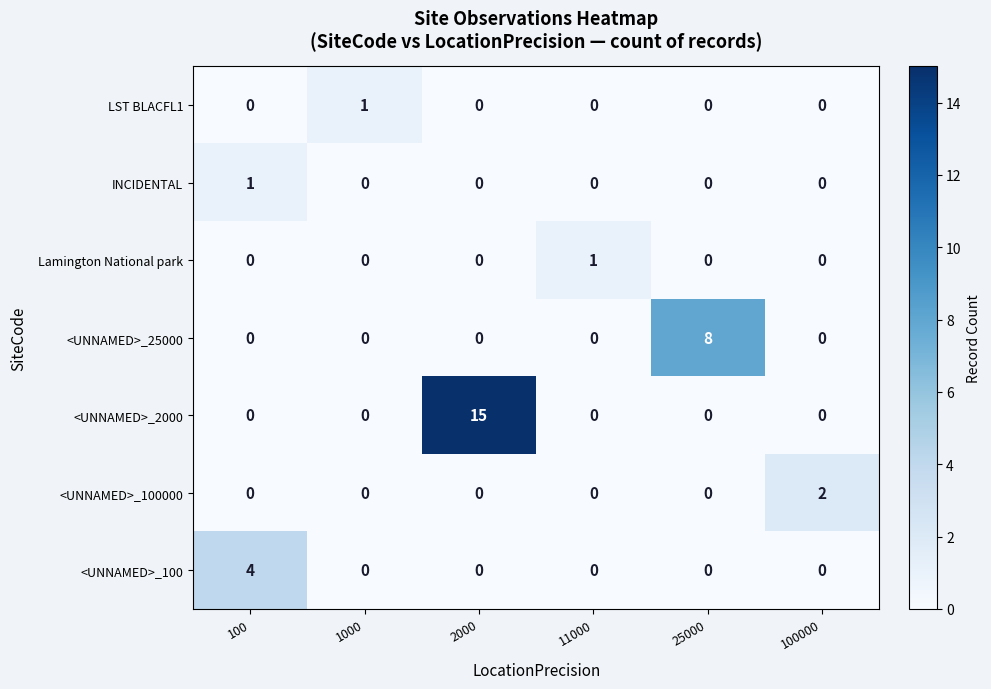

True or false: <UNNAMED>_100 has a value of 4 at 100.

True